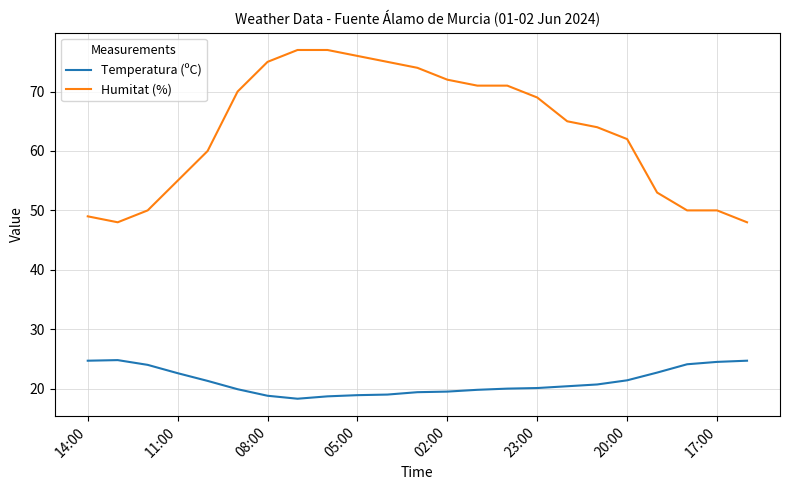

What is the difference between the maximum and minimum values in the Humitat (%) series?

29.0